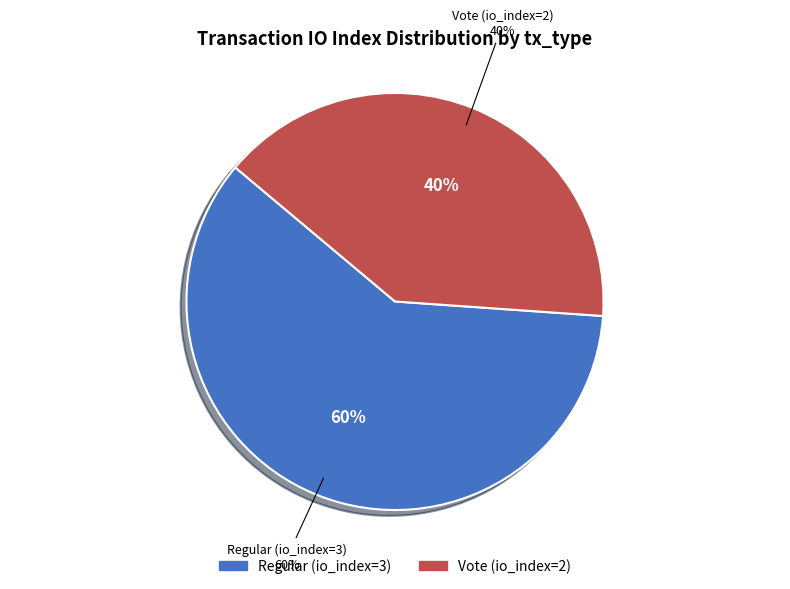

What is the smallest slice in the pie chart?

Vote (io_index=2)